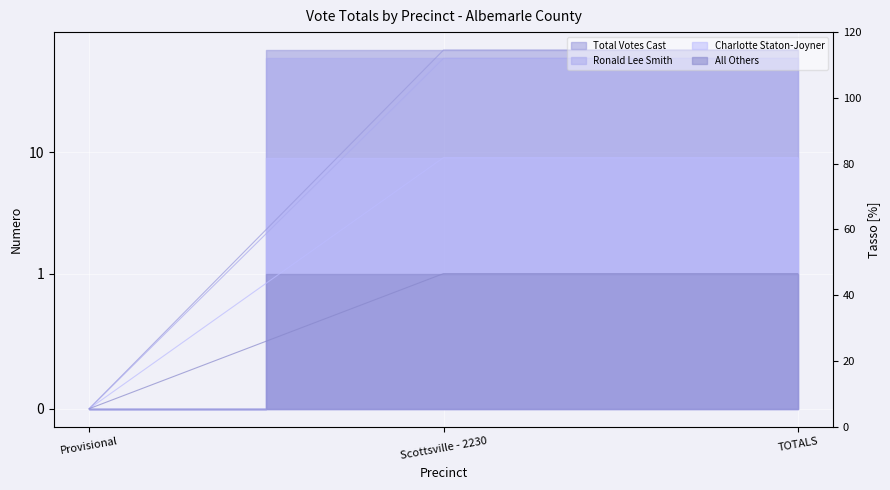

How many data points in Ronald Lee Smith are less than 59?

1